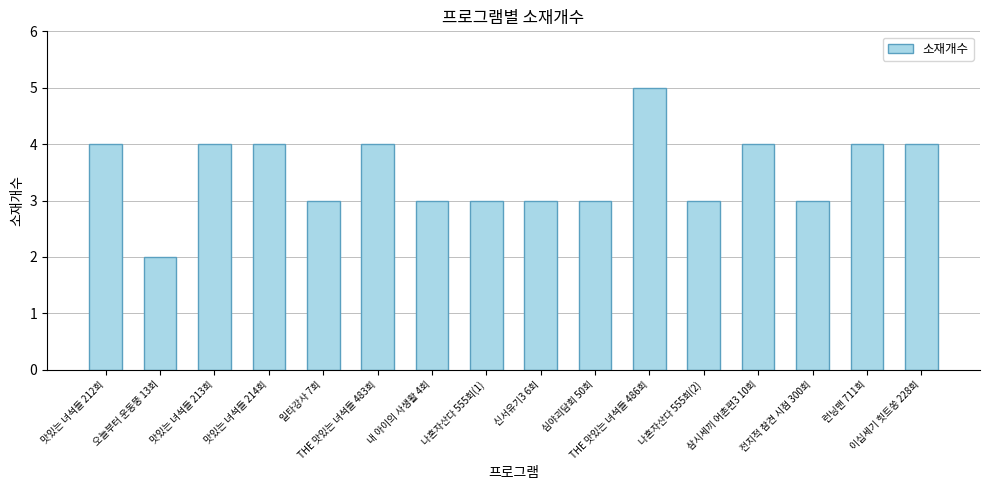

What position from the right is 오늘부터 운동뚱 13회?

15